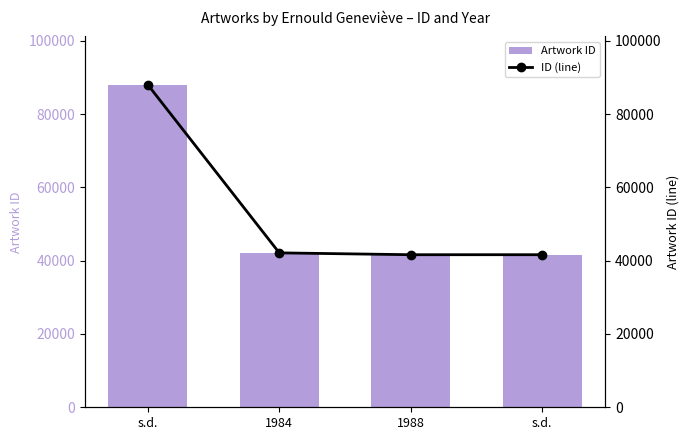

What is the difference between the ID (line) values at 1984 and s.d.?

501